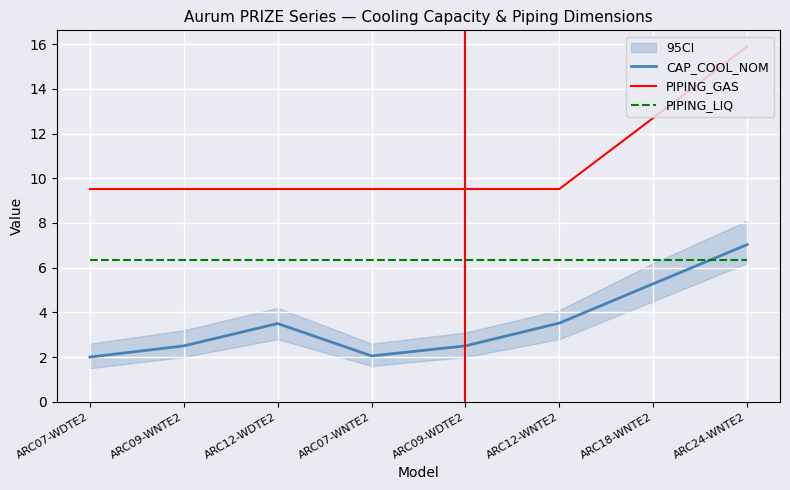

What are all the series names shown in the legend?

CAP_COOL_NOM, PIPING_GAS, PIPING_LIQ